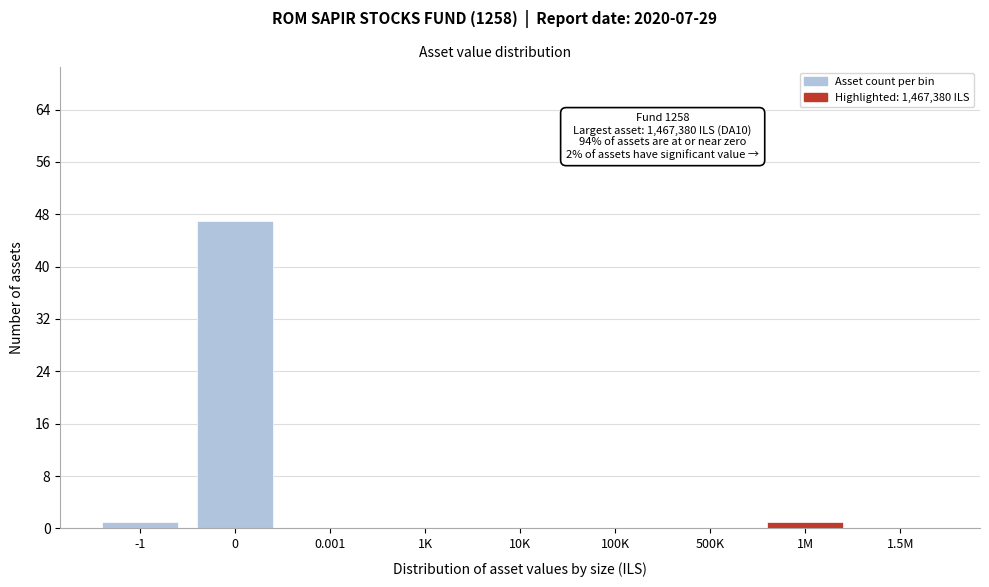

Reading left to right, list all the values displayed in this chart.

-1=1	0=47	0.001=0	1K=0	10K=0	100K=0	500K=0	1M=1	1.5M=0